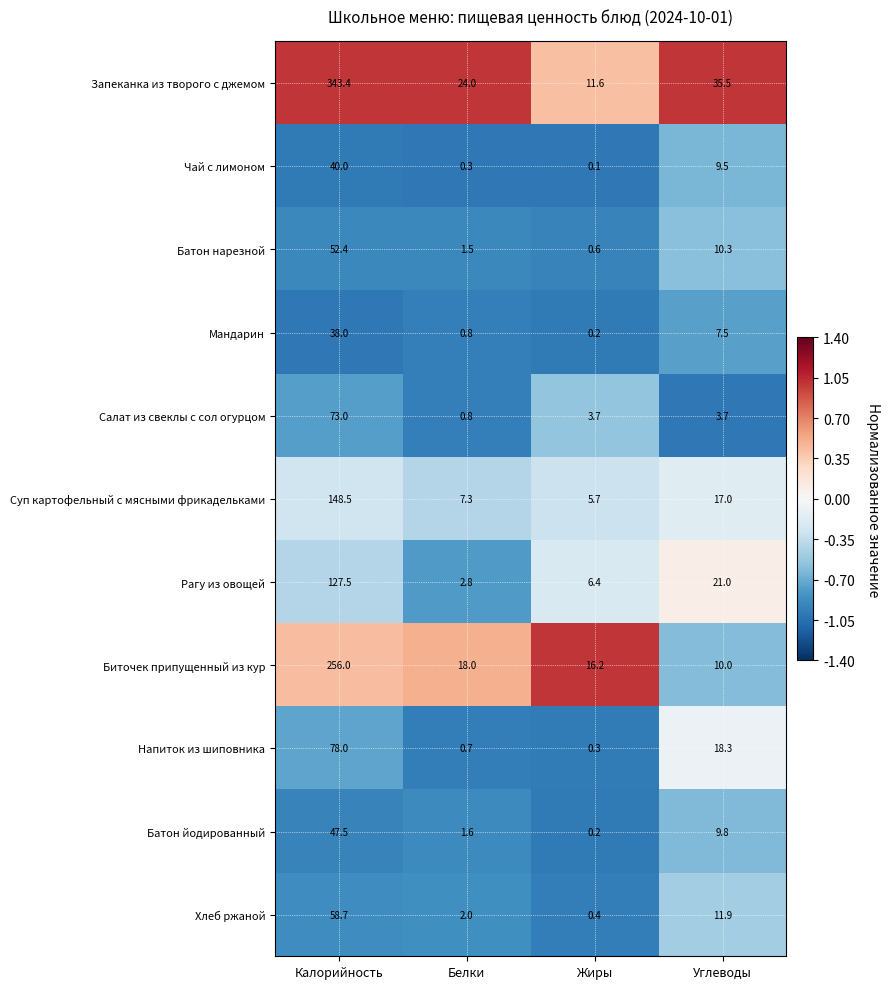

At which category is the sum across all series the highest?

Калорийность